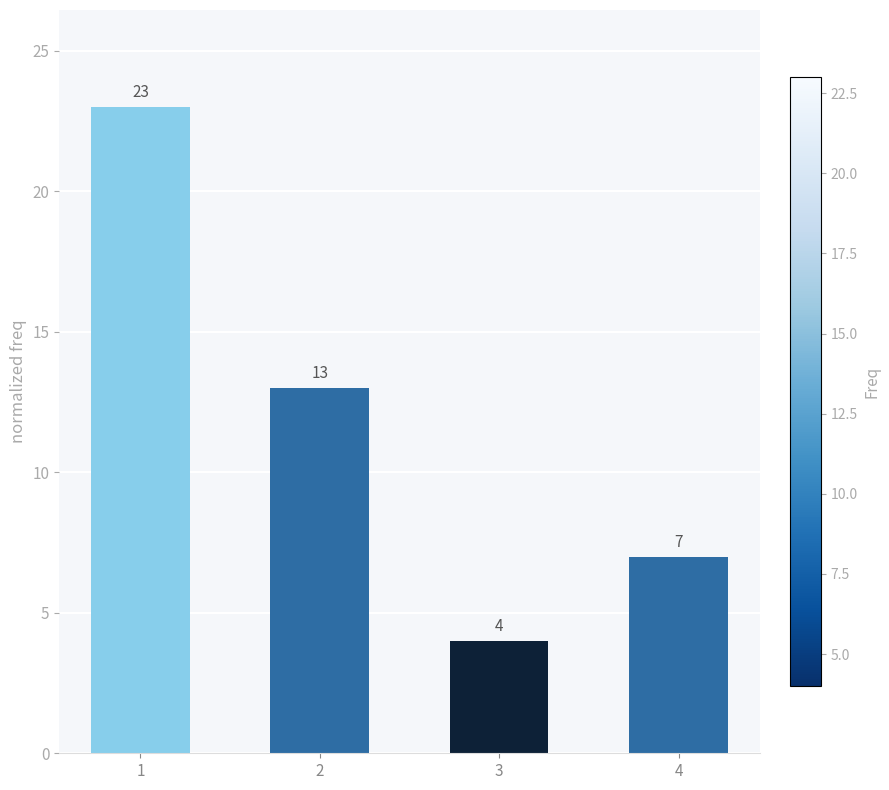

List the labels in order of value, smallest first.

3, 4, 2, 1